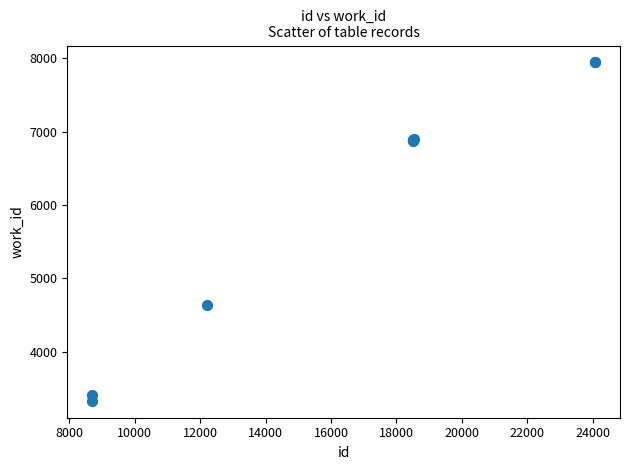

What Y value in the scatter plot is closest to 5635?

4640